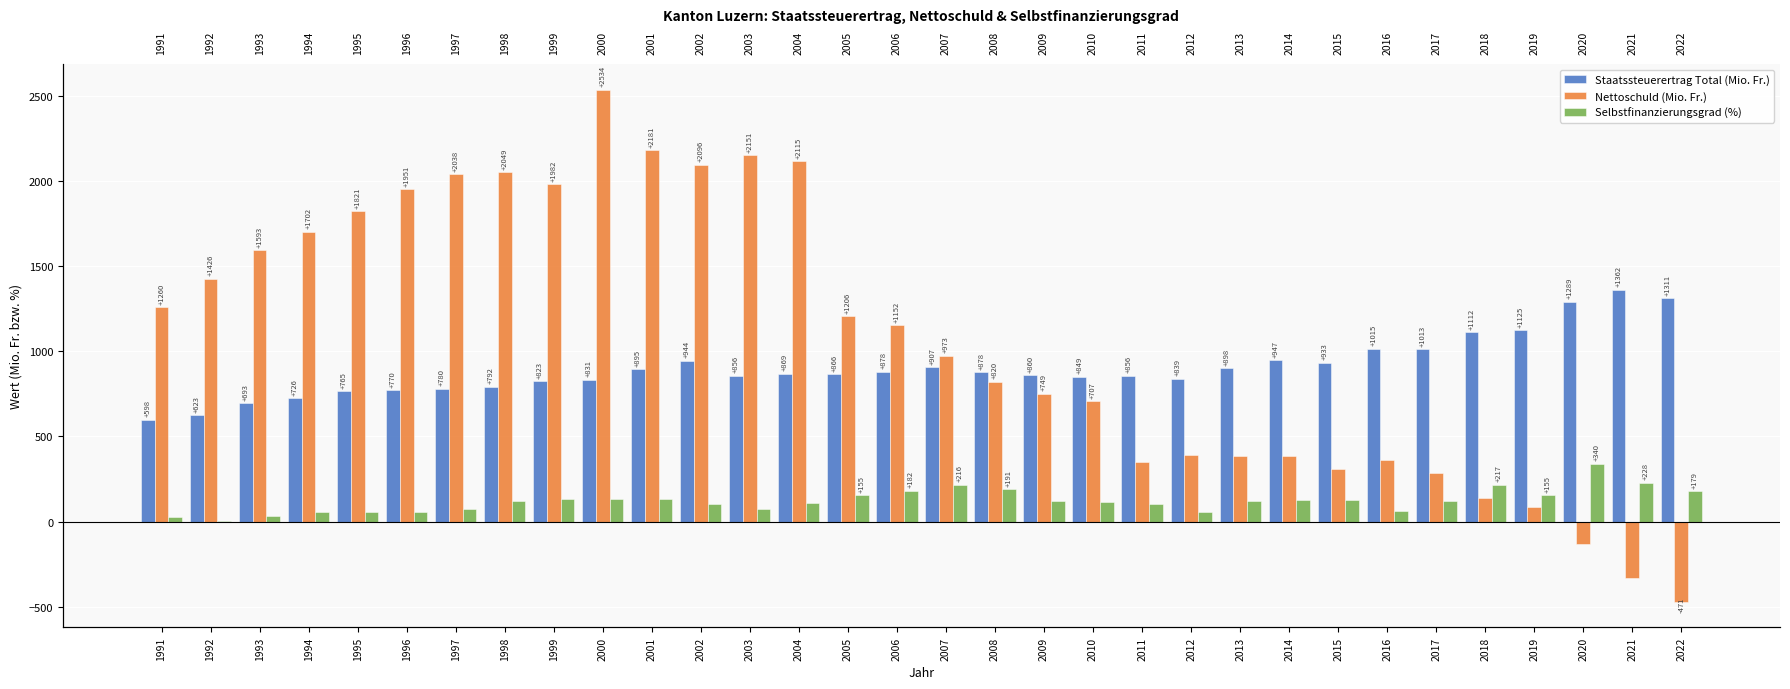

What is the difference between the highest and lowest values at 2022?

1782.3